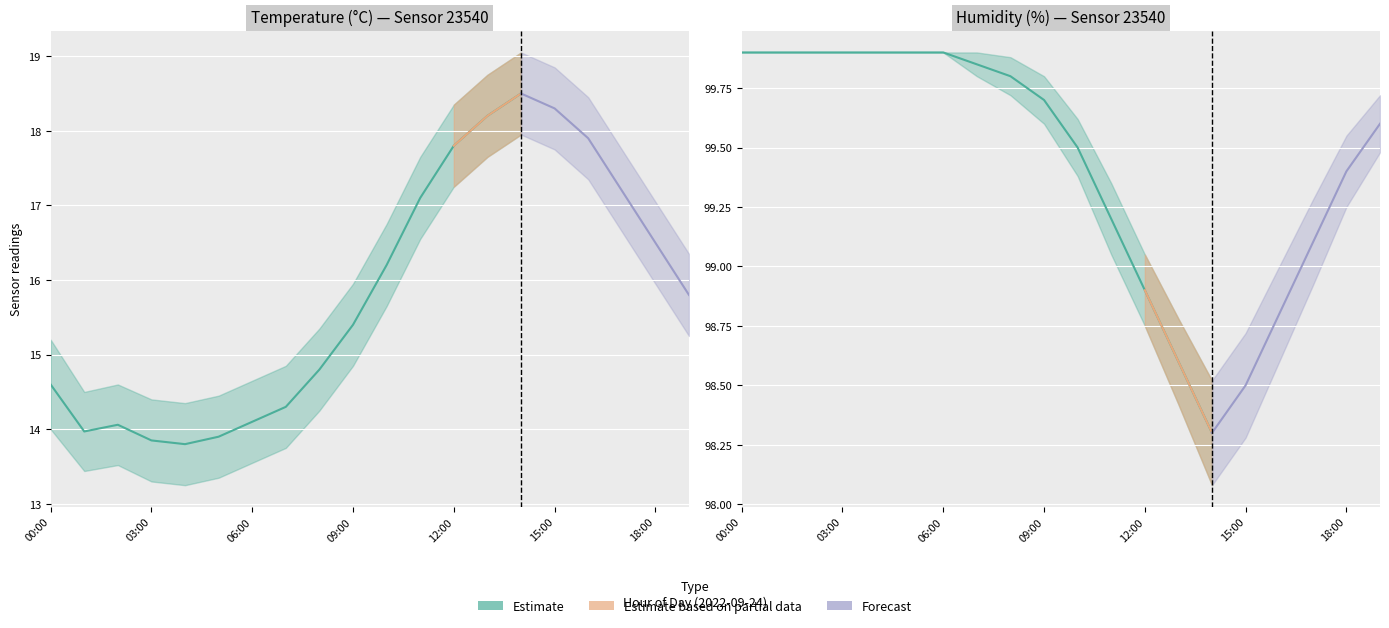

Which category has the lowest value in the temperature series?

04:00